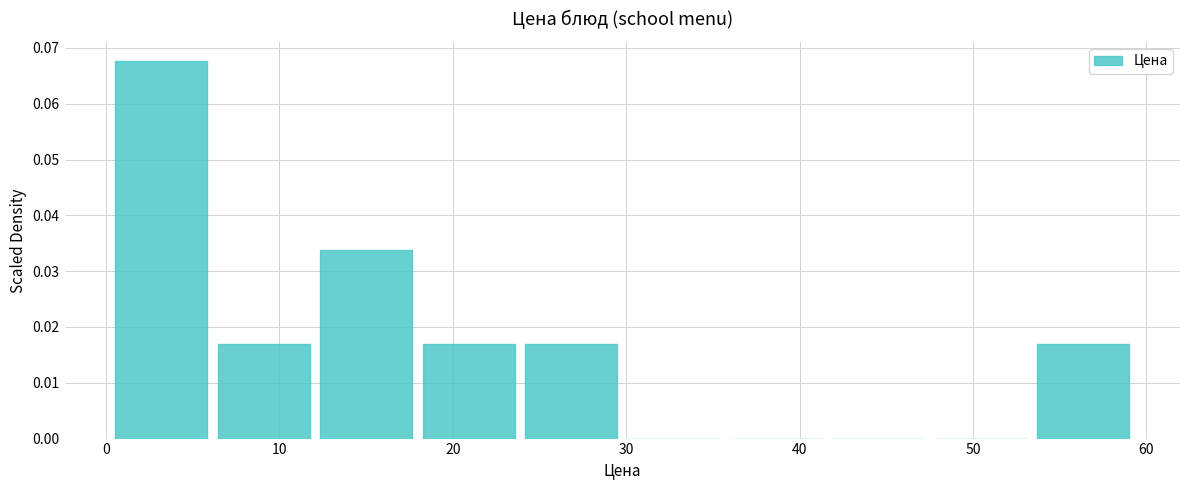

Over which range of the x-axis is the bar tallest?

1 to 6